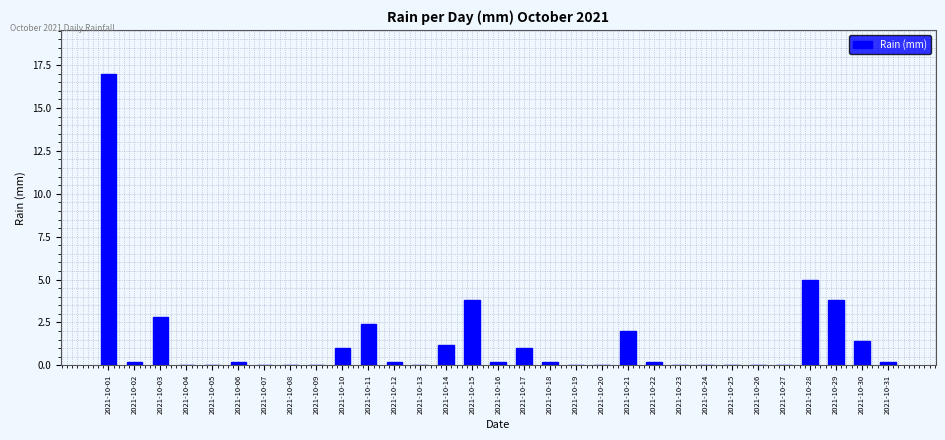

What is the greatest value displayed?

17.0